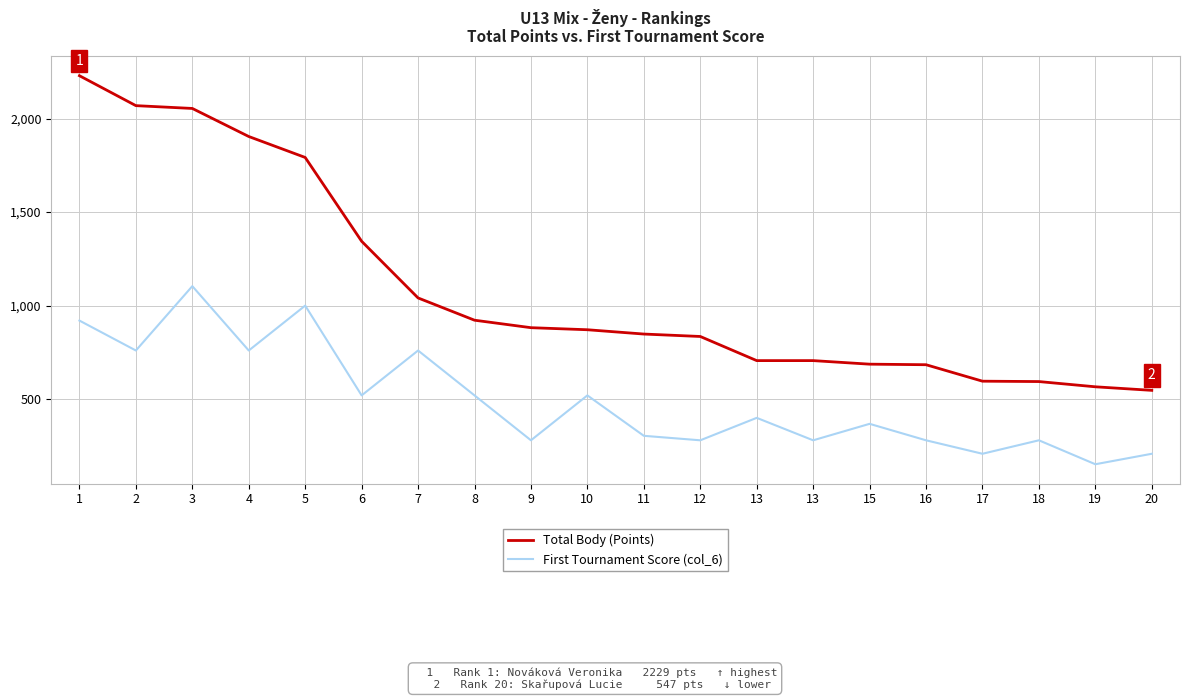

How many values in the First Tournament Score (col_6) series are below 400?

10